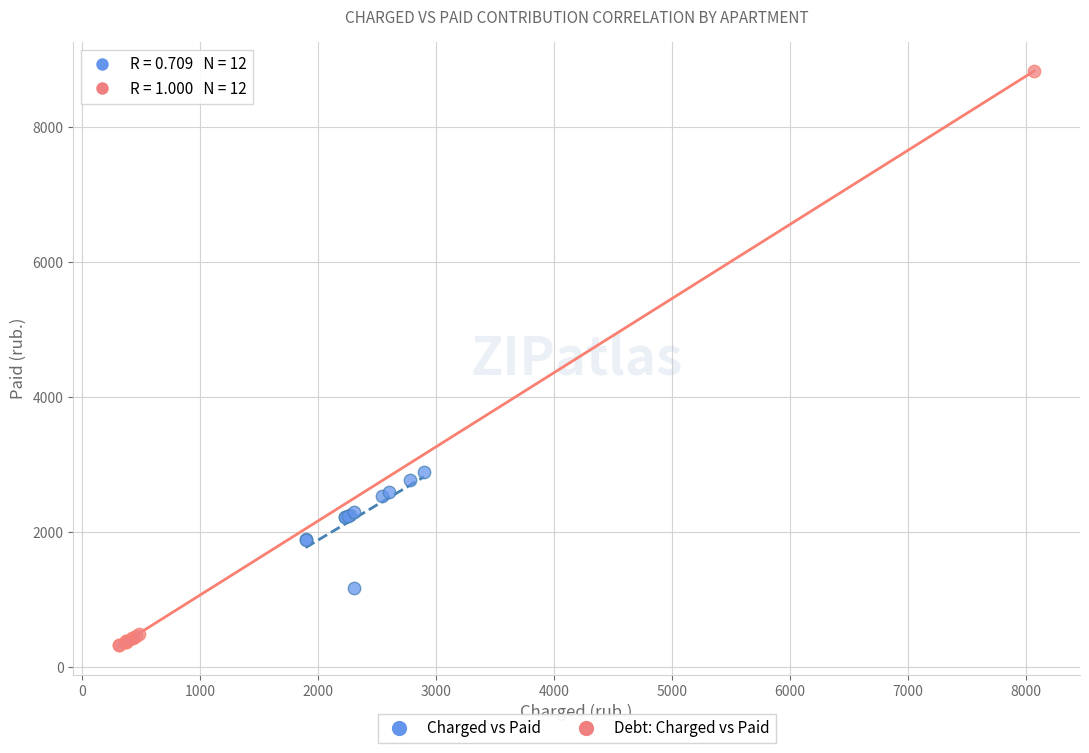

Which series reaches the minimum Y coordinate?

Debt: Charged vs Paid